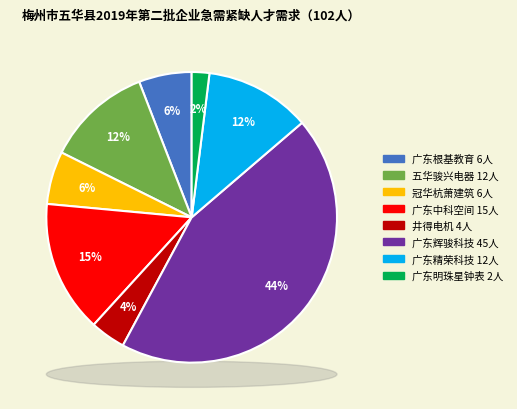

To the nearest percent, what percentage of the pie is 广东根基教育投资有限公司?

6%